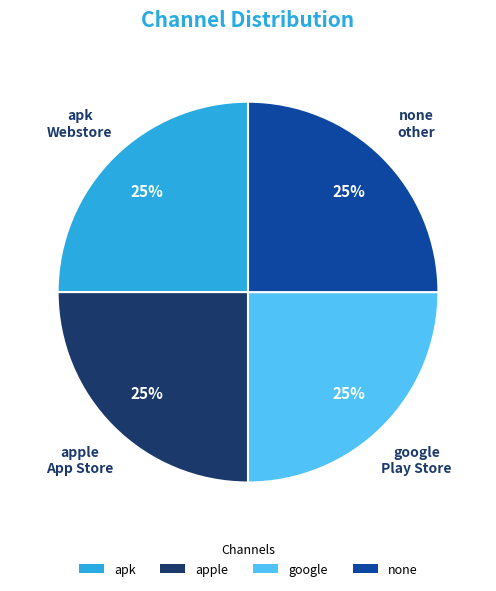

Approximately how many times larger is the value at none compared to apple?

1.0